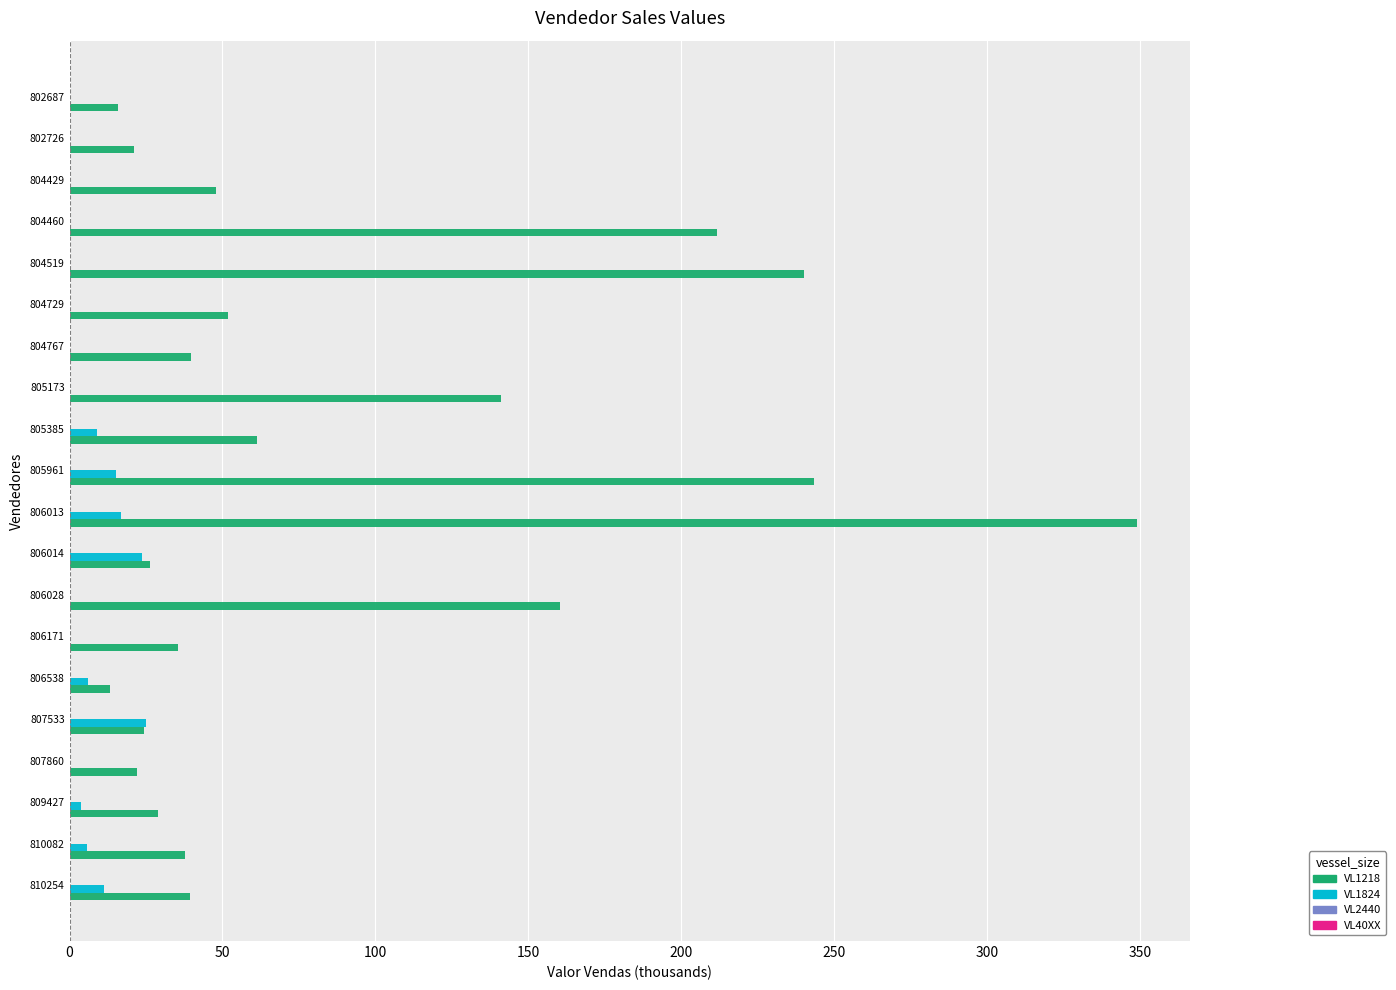

Where is VL1218 nearest to the value 181?

806028